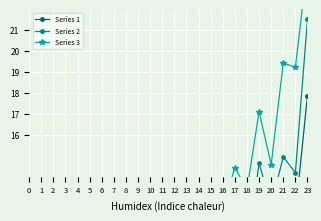

Does the chart display data point markers on the line(s)?

Yes